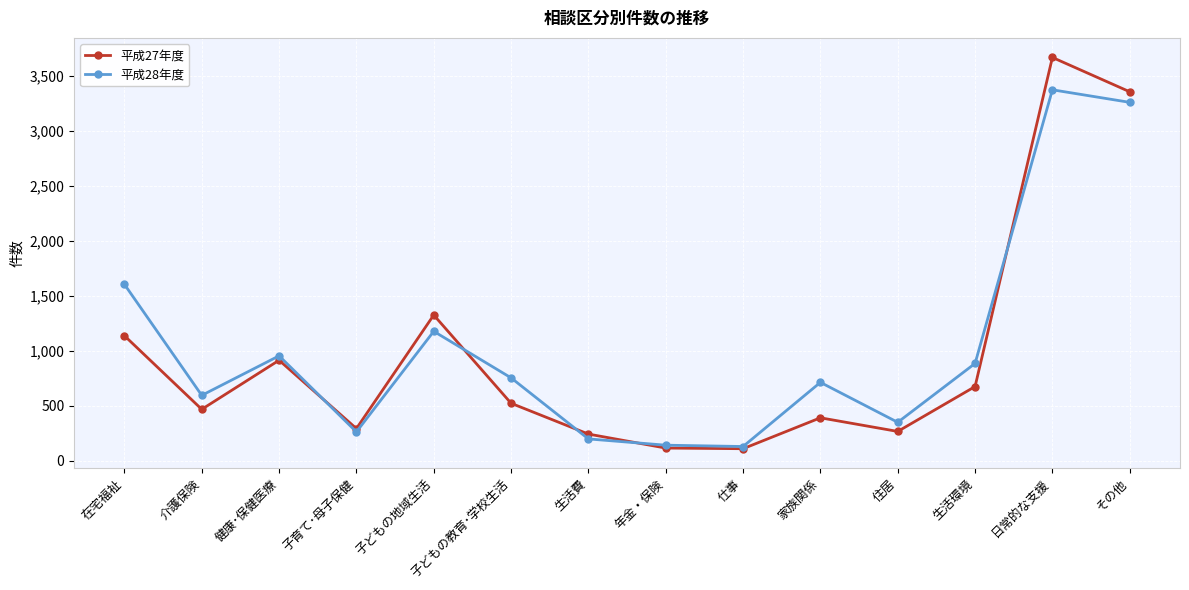

Which category has the highest value across all series?

日常的な支援